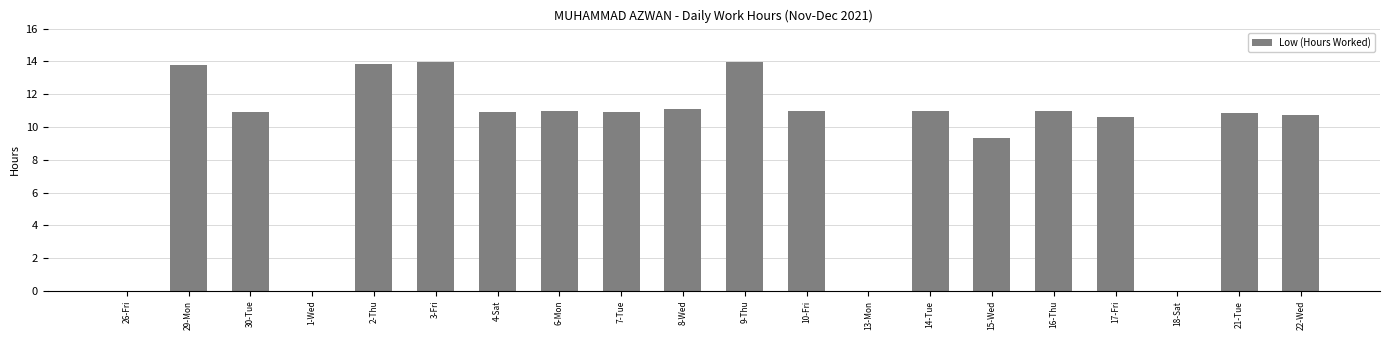

At which label is the value closest to 6?

15-Wed